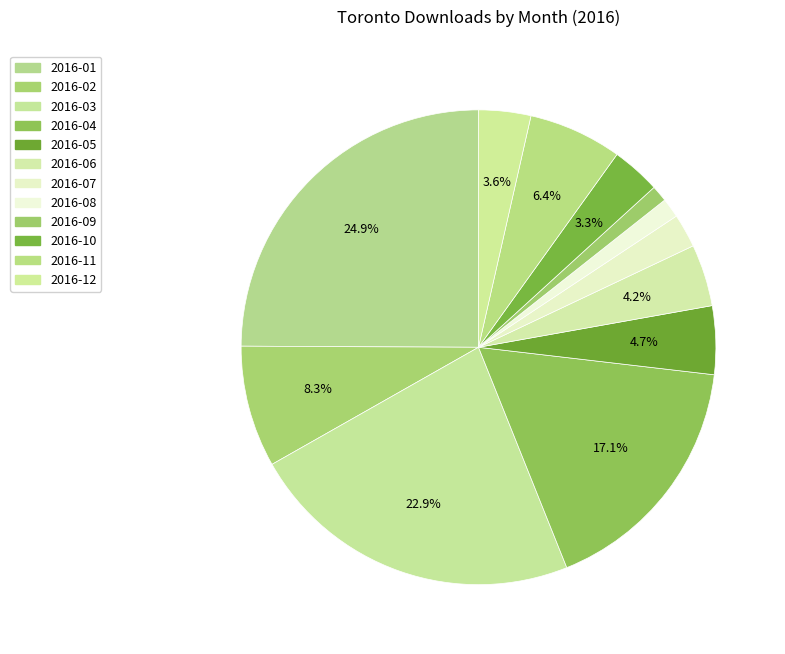

Count the number of slices in the pie.

12